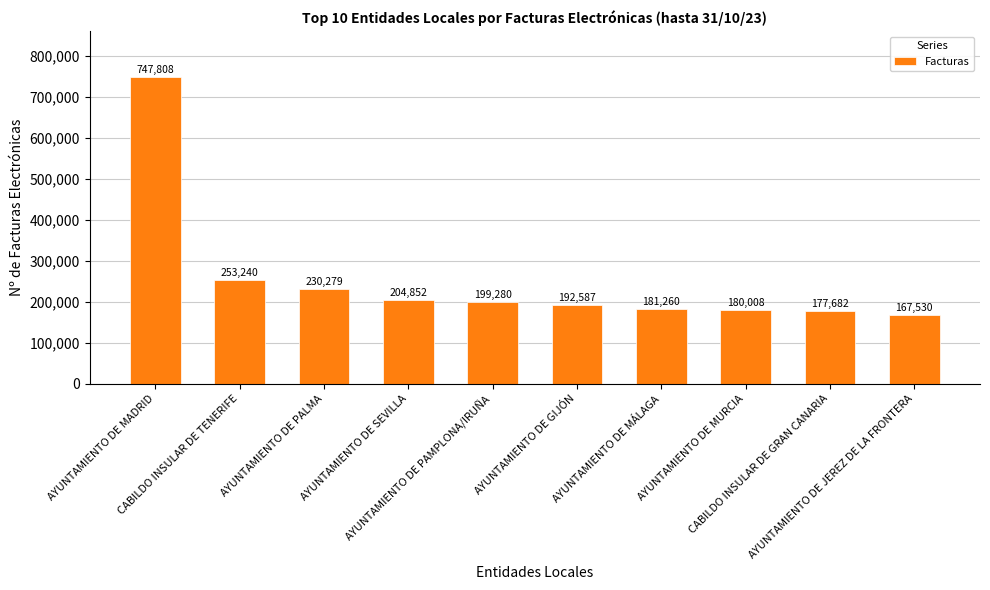

How many bars are there in total?

10